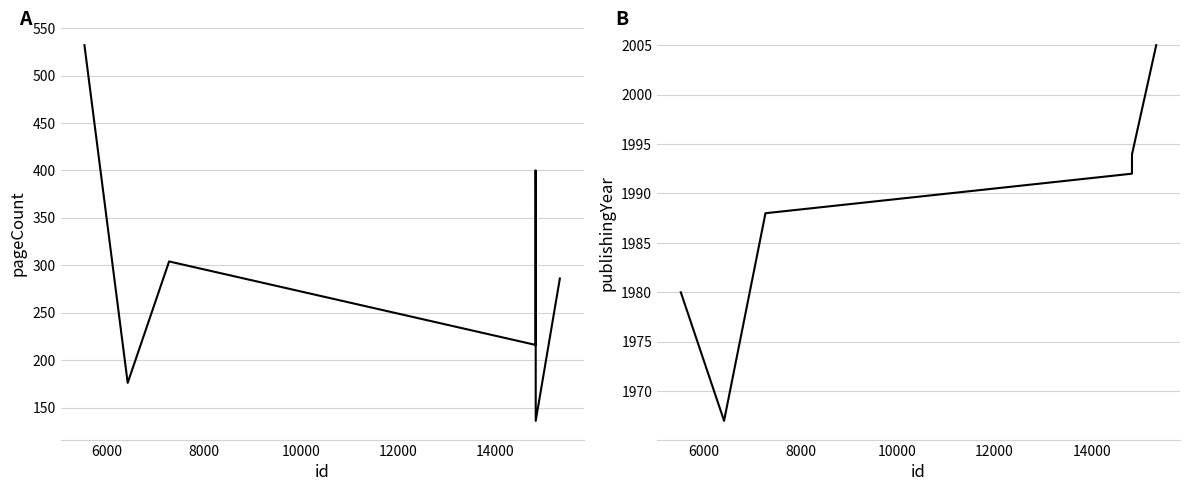

What is the difference between the maximum and minimum values in the publishingYear series?

38